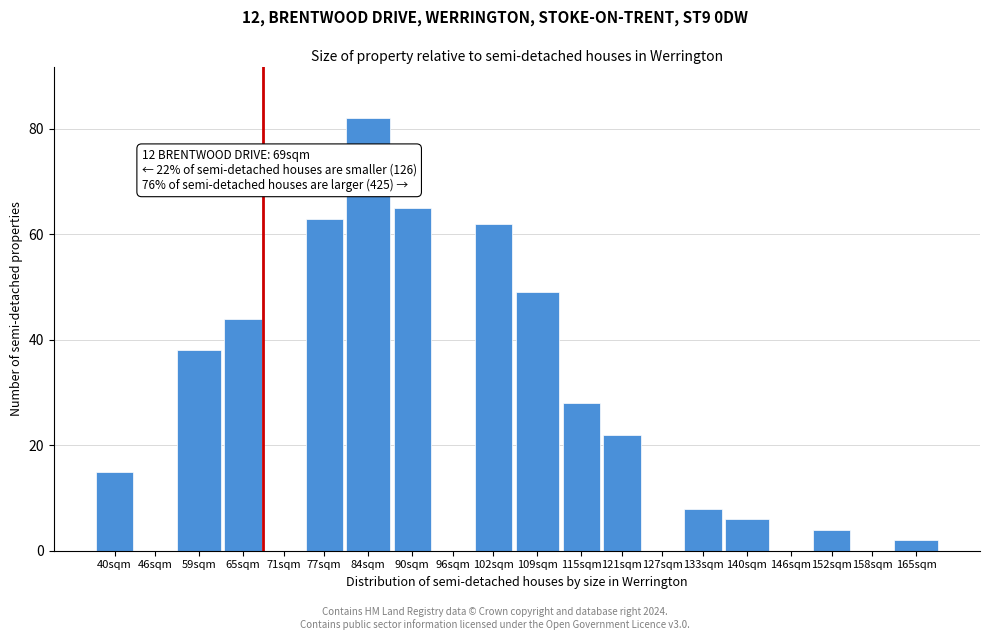

Reading left to right, what are all the values shown in this chart?

40sqm=15	46sqm=0	59sqm=38	65sqm=44	71sqm=0	77sqm=63	84sqm=82	90sqm=65	96sqm=0	102sqm=62	109sqm=49	115sqm=28	121sqm=22	127sqm=0	133sqm=8	140sqm=6	146sqm=0	152sqm=4	158sqm=0	165sqm=2